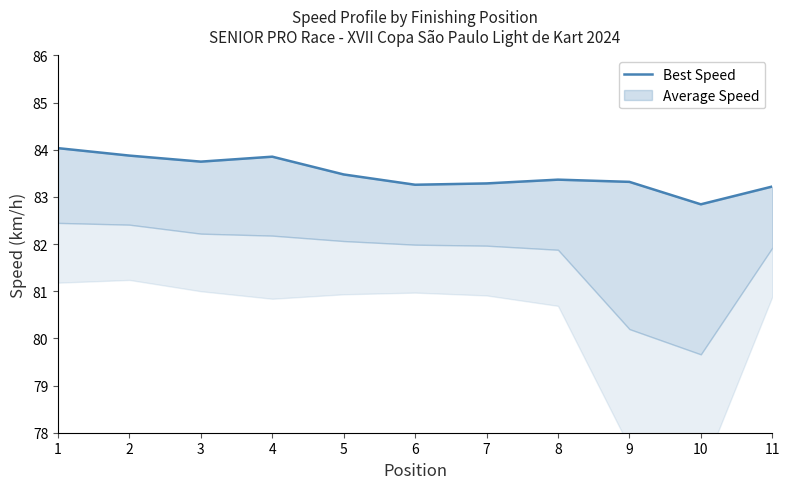

What is the value of the 10th point from the left?

82.8